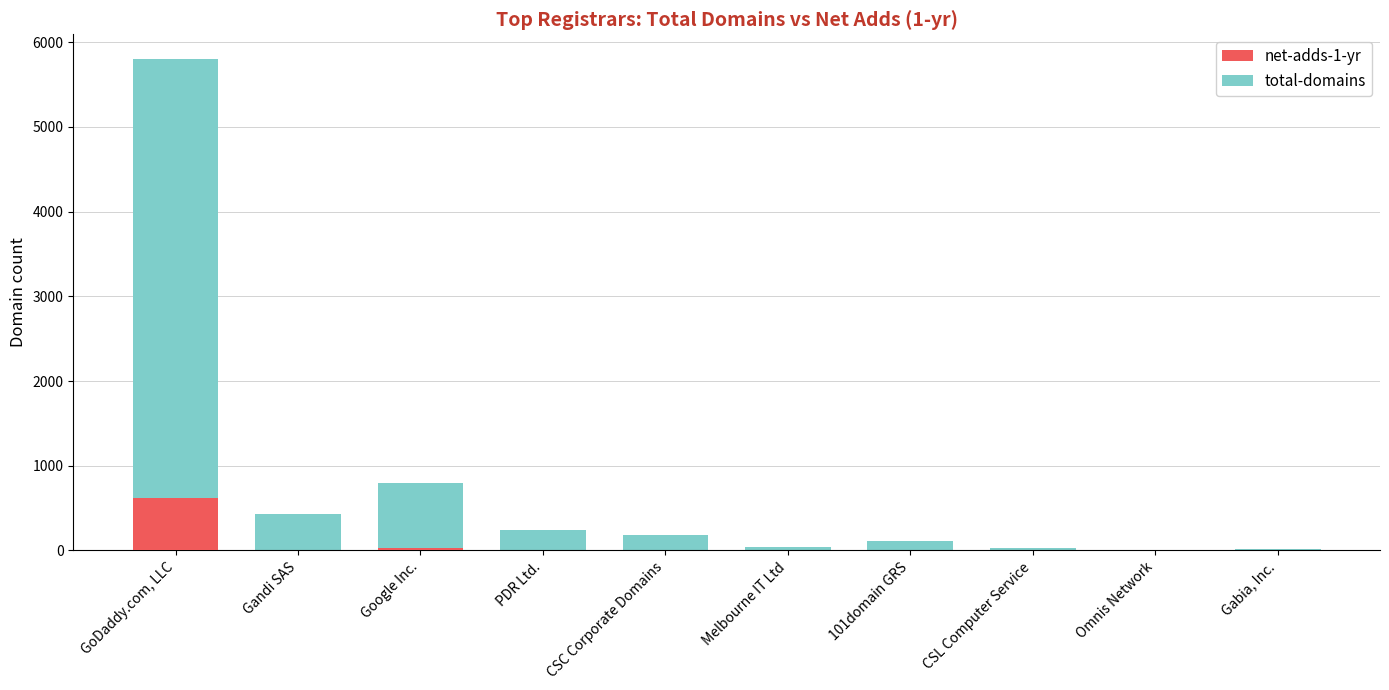

Rank the series by their maximum value, from lowest to highest.

net-adds-1-yr, total-domains